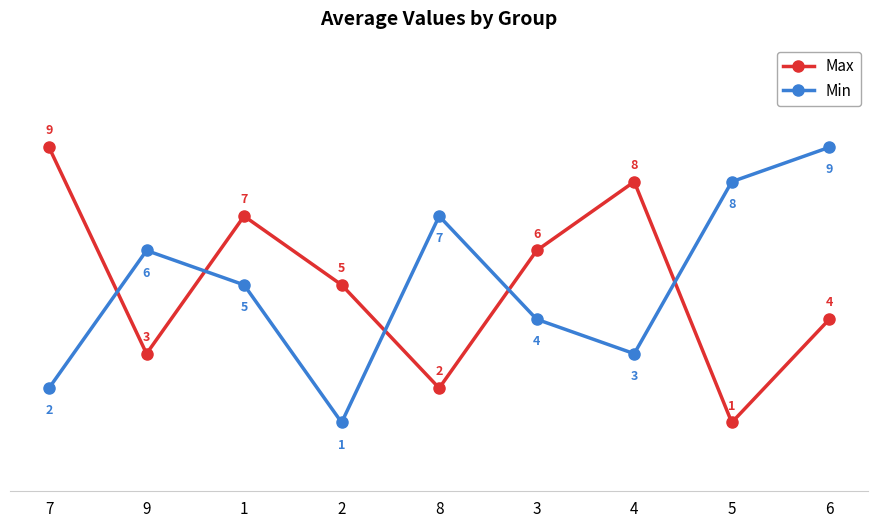

Which series changed the most between 3 and 6?

Min